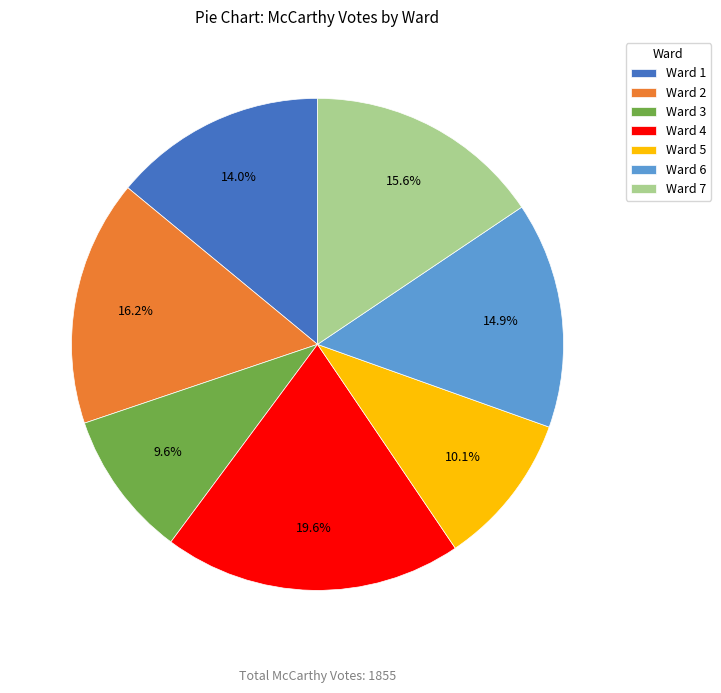

How many segments does this pie chart have?

7